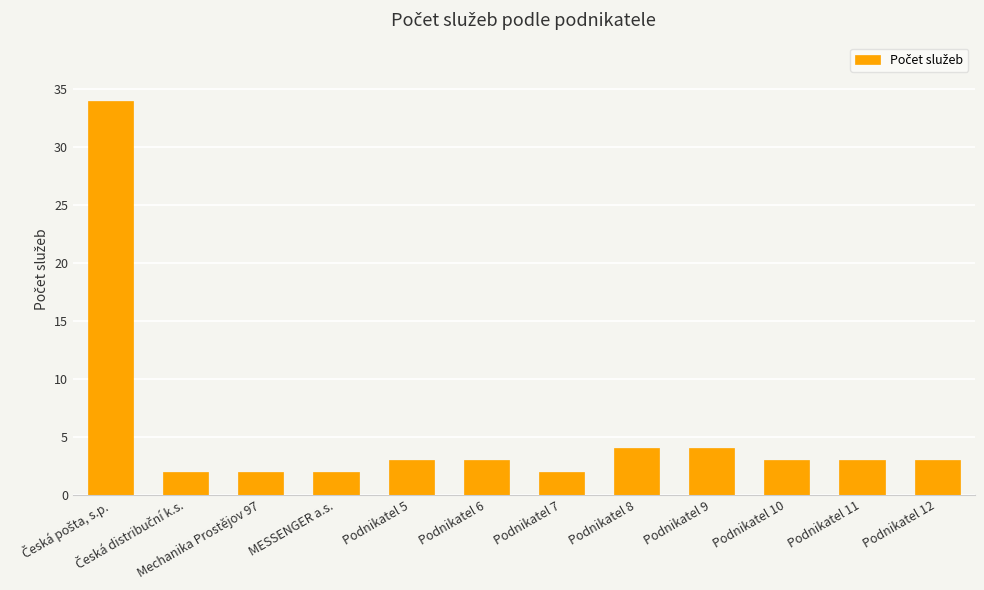

How many categories are shown in the chart?

12